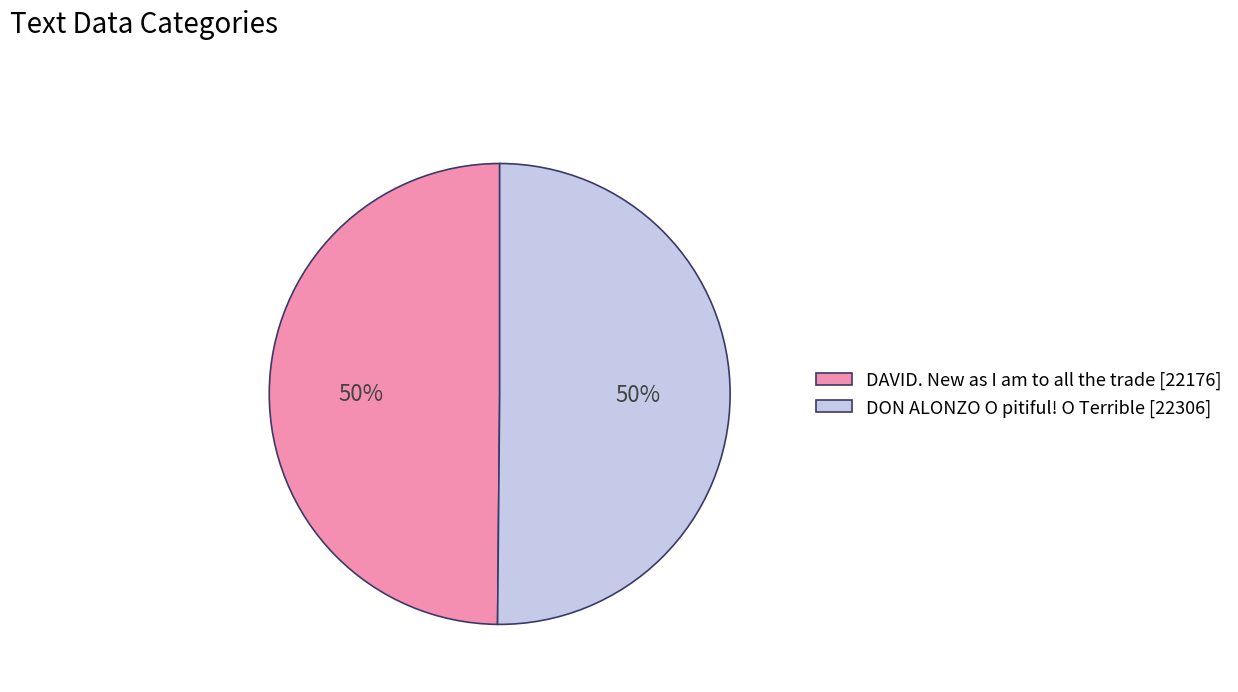

Is it true that DON ALONZO O pitiful! O Terrible is 50% of the pie?

True